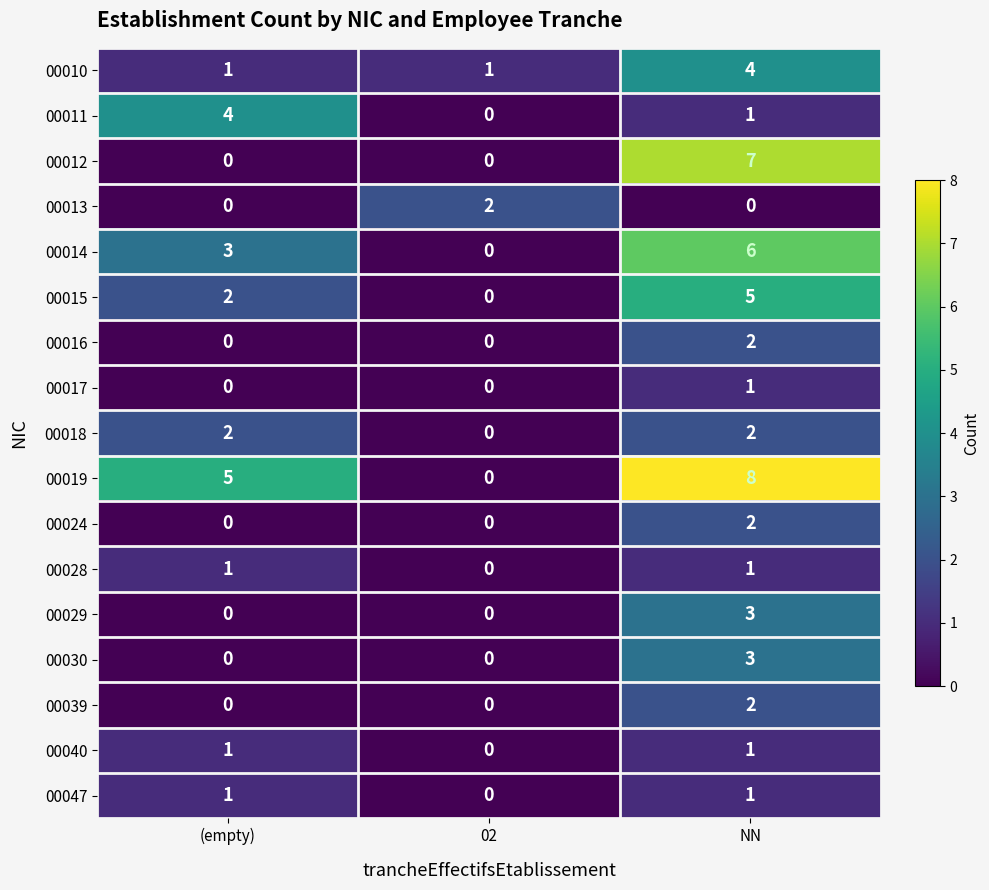

Which series has the largest total across all categories?

00019